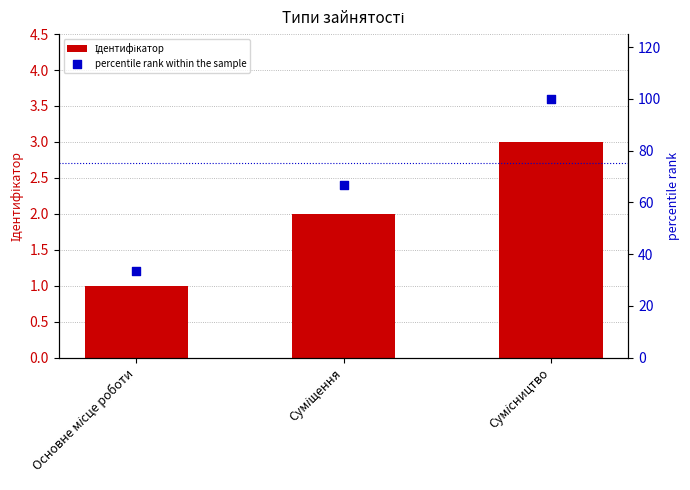

At how many categories does at least one series exceed 63?

2